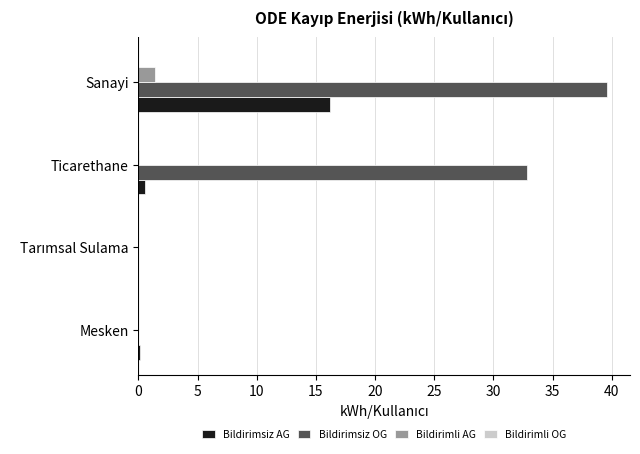

At which category does the chart reach its peak across all series?

Sanayi